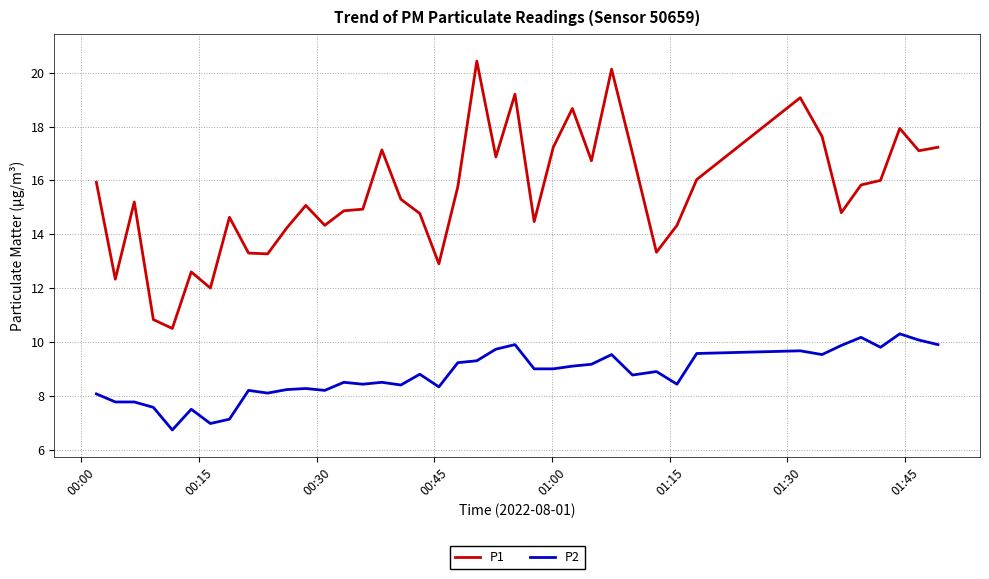

In P1, how many points are higher than both neighbors (excluding endpoints)?

11